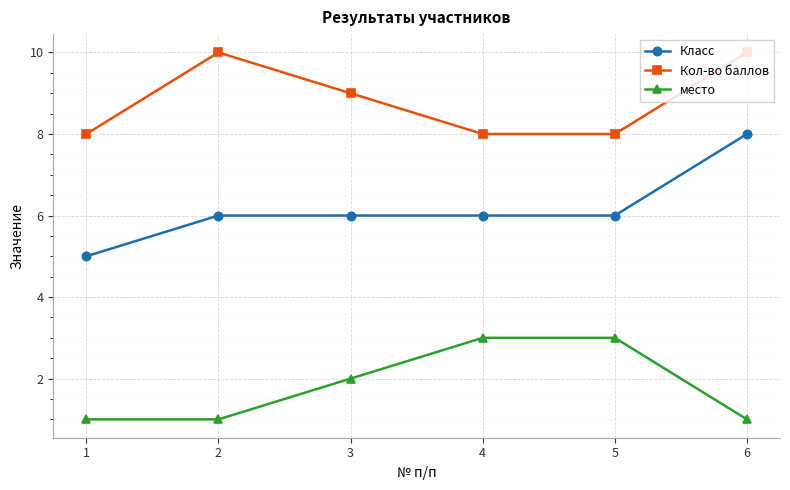

At which label is место closest to 2?

3